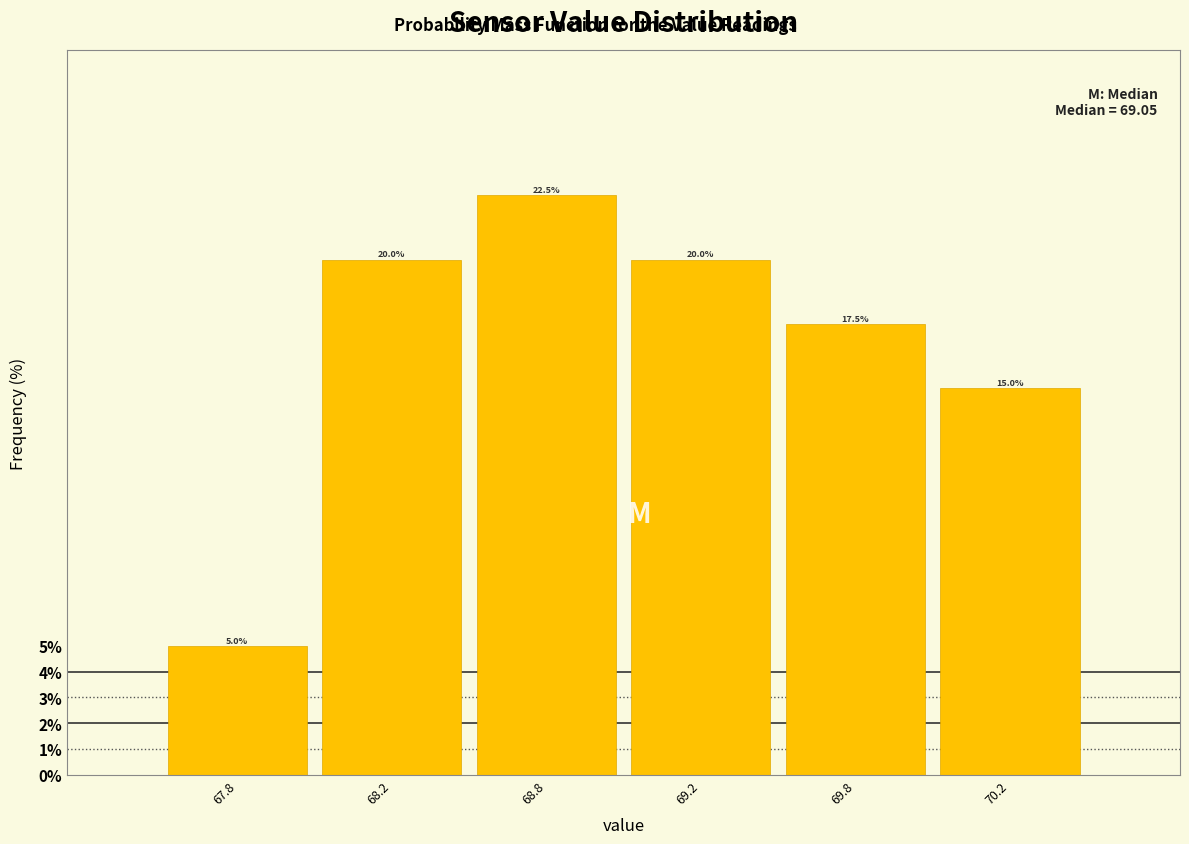

Reading left to right, extract all data points from this chart.

5.0	20.0	22.5	20.0	17.5	15.0